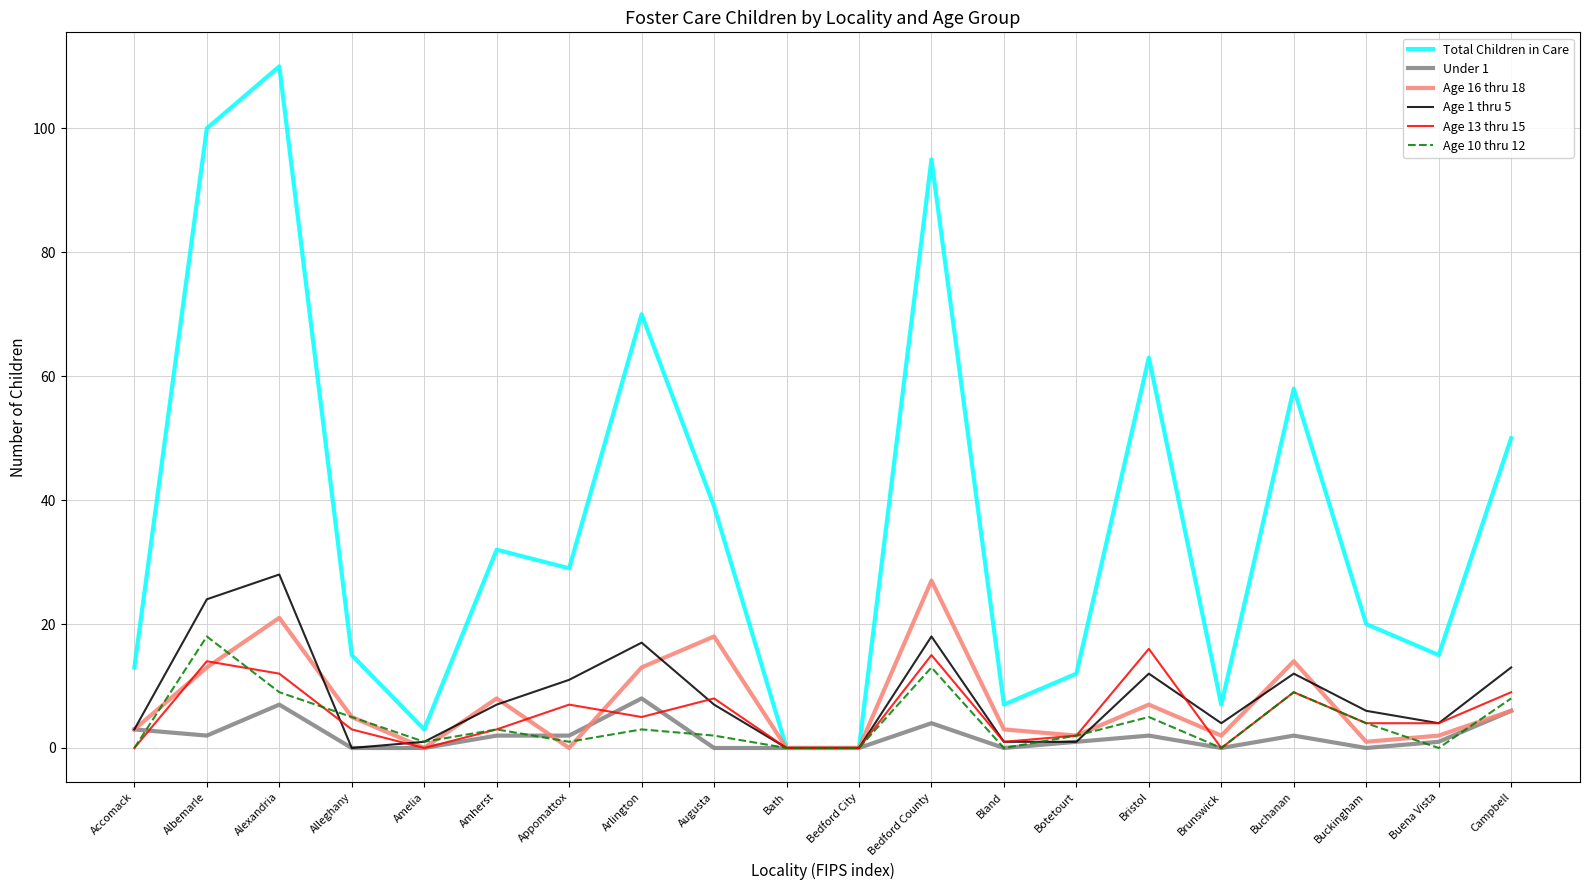

Reading right to left, extract all data points from this chart.

Total Children in Care: Campbell=50	Buena Vista=15	Buckingham=20	Buchanan=58	Brunswick=7	Bristol=63	Botetourt=12	Bland=7	Bedford County=95	Bedford City=0	Bath=0	Augusta=39	Arlington=70	Appomattox=29	Amherst=32	Amelia=3	Alleghany=15	Alexandria=110	Albemarle=100	Accomack=13
Under 1: Campbell=6	Buena Vista=1	Buckingham=0	Buchanan=2	Brunswick=0	Bristol=2	Botetourt=1	Bland=0	Bedford County=4	Bedford City=0	Bath=0	Augusta=0	Arlington=8	Appomattox=2	Amherst=2	Amelia=0	Alleghany=0	Alexandria=7	Albemarle=2	Accomack=3
Age 16 thru 18: Campbell=6	Buena Vista=2	Buckingham=1	Buchanan=14	Brunswick=2	Bristol=7	Botetourt=2	Bland=3	Bedford County=27	Bedford City=0	Bath=0	Augusta=18	Arlington=13	Appomattox=0	Amherst=8	Amelia=0	Alleghany=5	Alexandria=21	Albemarle=13	Accomack=3
Age 1 thru 5: Campbell=13	Buena Vista=4	Buckingham=6	Buchanan=12	Brunswick=4	Bristol=12	Botetourt=1	Bland=1	Bedford County=18	Bedford City=0	Bath=0	Augusta=7	Arlington=17	Appomattox=11	Amherst=7	Amelia=1	Alleghany=0	Alexandria=28	Albemarle=24	Accomack=3
Age 13 thru 15: Campbell=9	Buena Vista=4	Buckingham=4	Buchanan=9	Brunswick=0	Bristol=16	Botetourt=2	Bland=1	Bedford County=15	Bedford City=0	Bath=0	Augusta=8	Arlington=5	Appomattox=7	Amherst=3	Amelia=0	Alleghany=3	Alexandria=12	Albemarle=14	Accomack=0
Age 10 thru 12: Campbell=8	Buena Vista=0	Buckingham=4	Buchanan=9	Brunswick=0	Bristol=5	Botetourt=2	Bland=0	Bedford County=13	Bedford City=0	Bath=0	Augusta=2	Arlington=3	Appomattox=1	Amherst=3	Amelia=1	Alleghany=5	Alexandria=9	Albemarle=18	Accomack=0